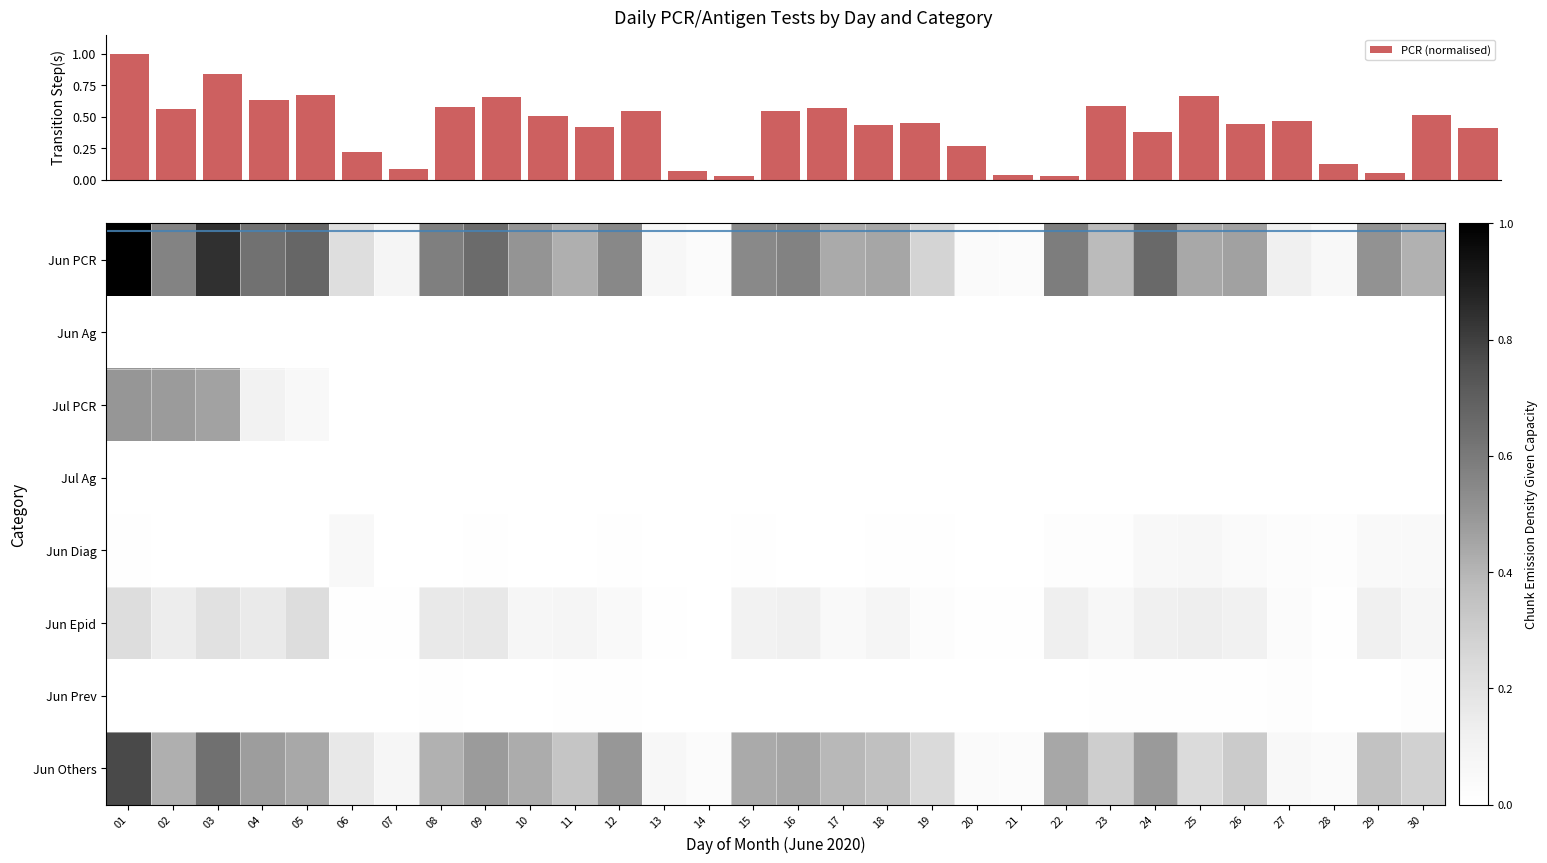

True or false: 07.2020 has a value of -0.2 at 25.

False